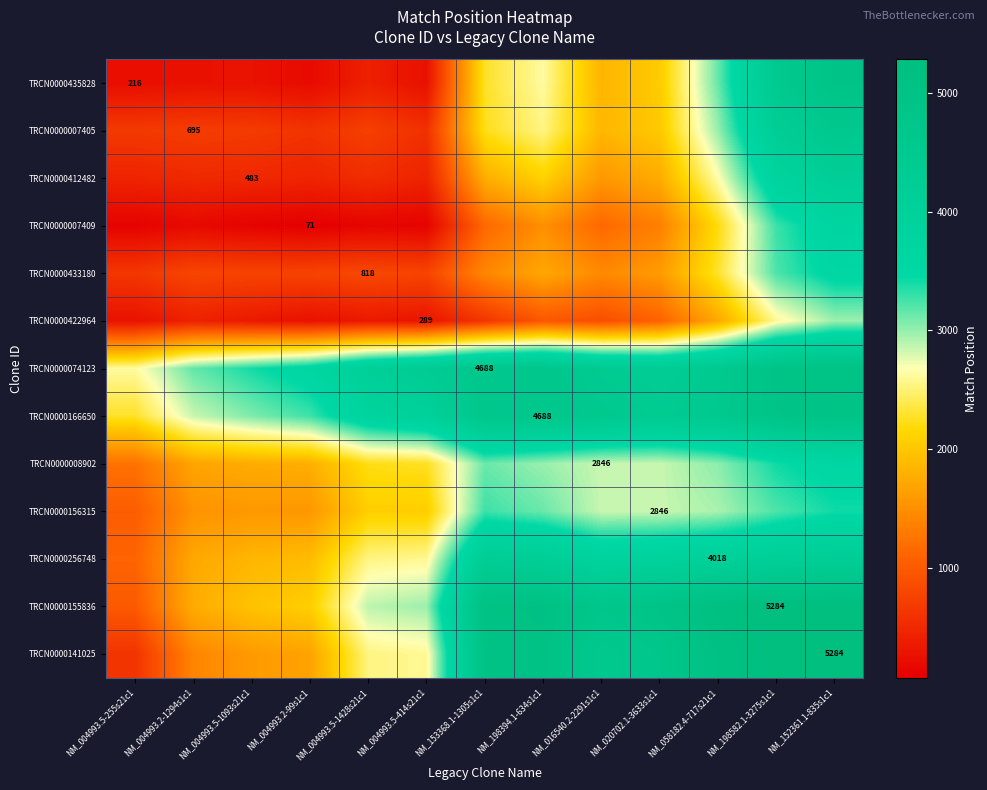

At how many categories does at least one series exceed 332?

13